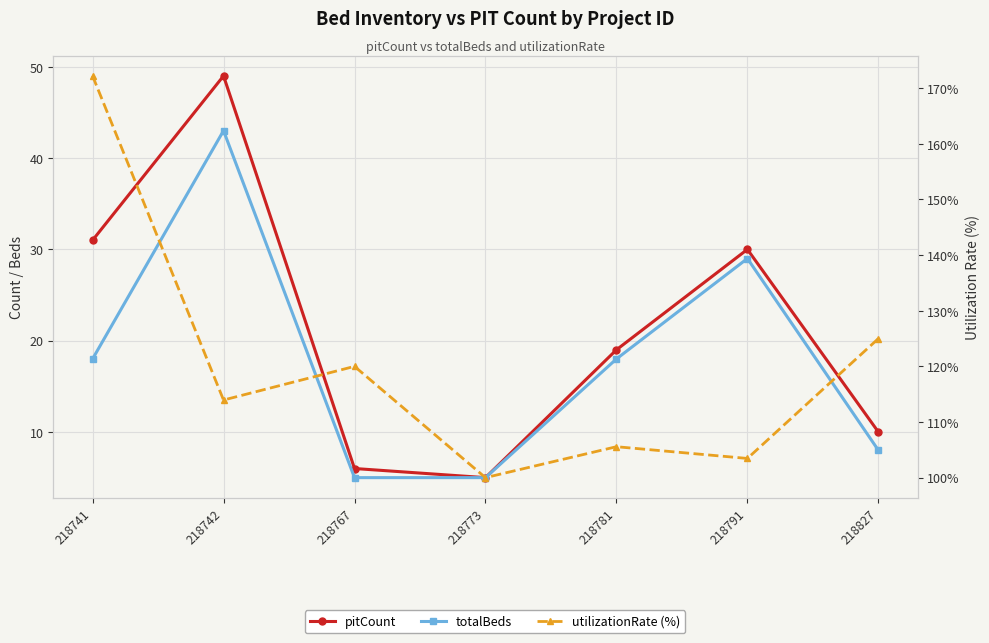

What is the smallest value displayed?

5.0